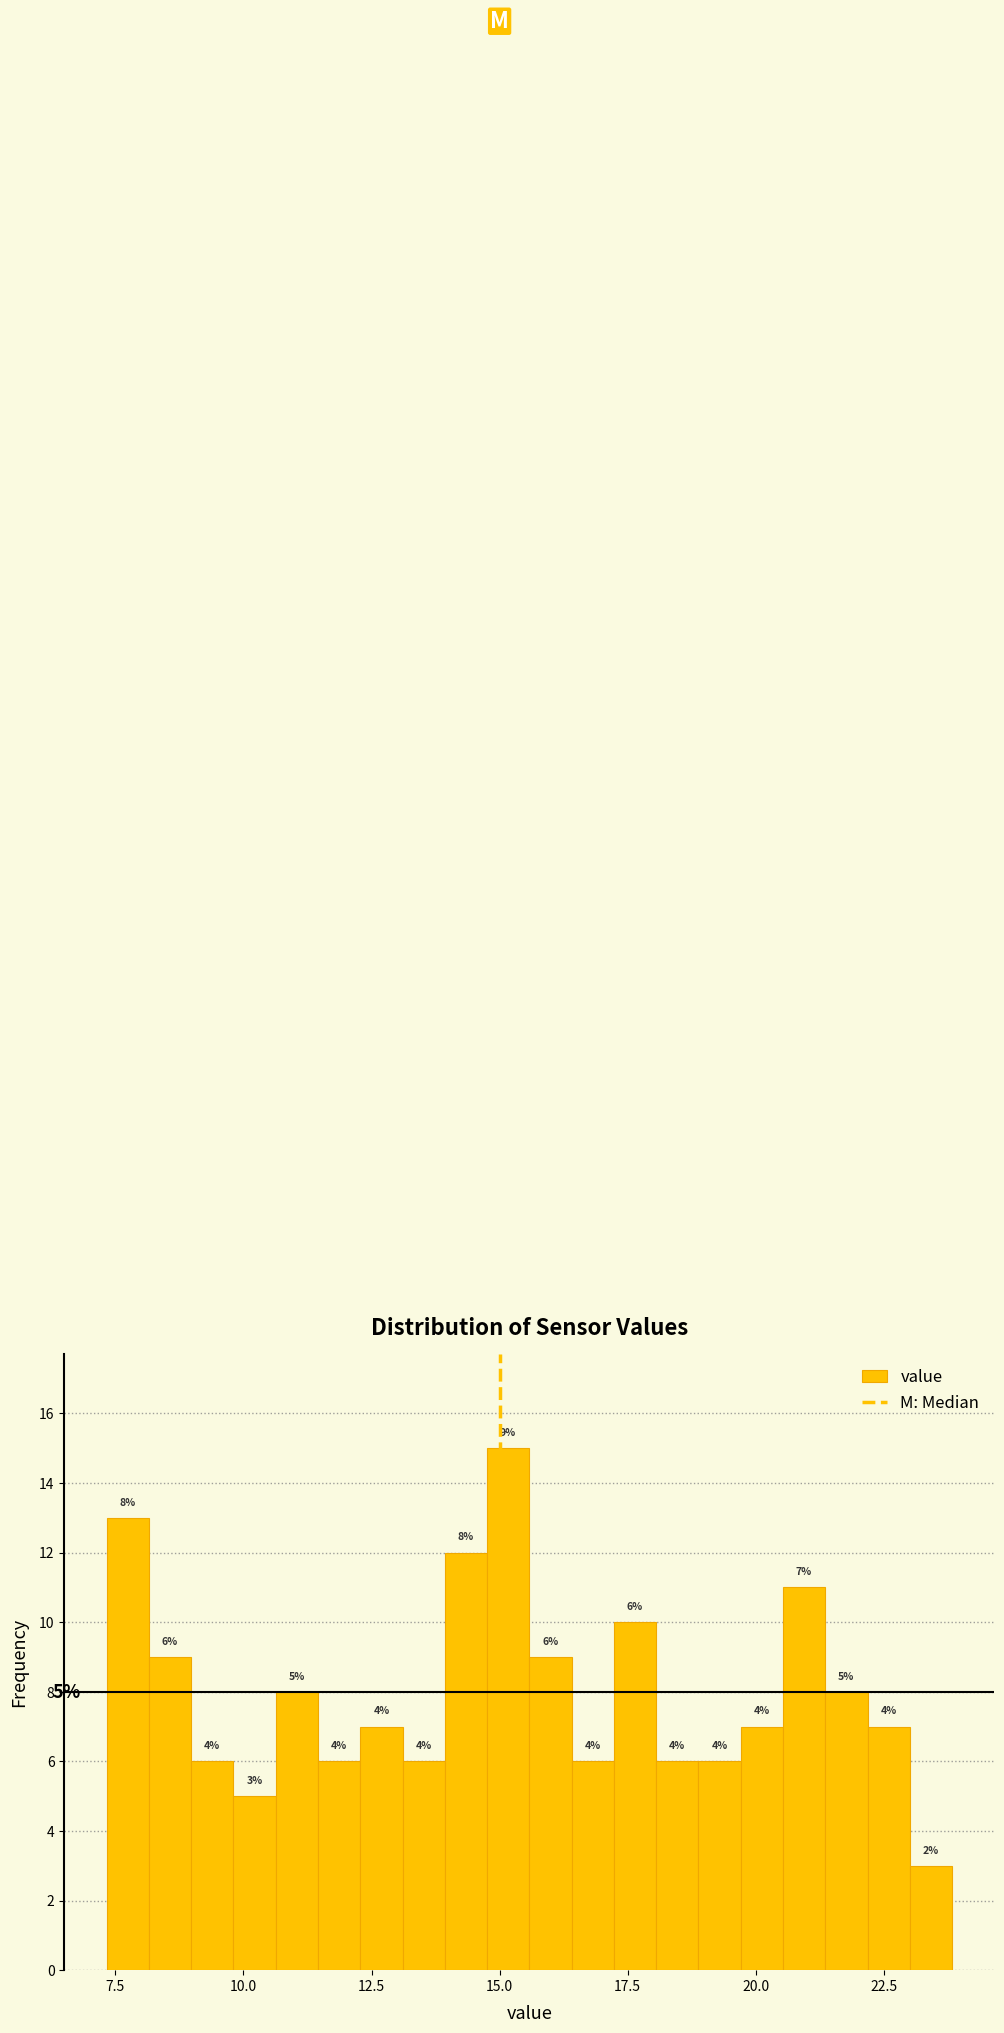

Read against the x-axis, roughly where is the centre of the tallest bar?

15.0